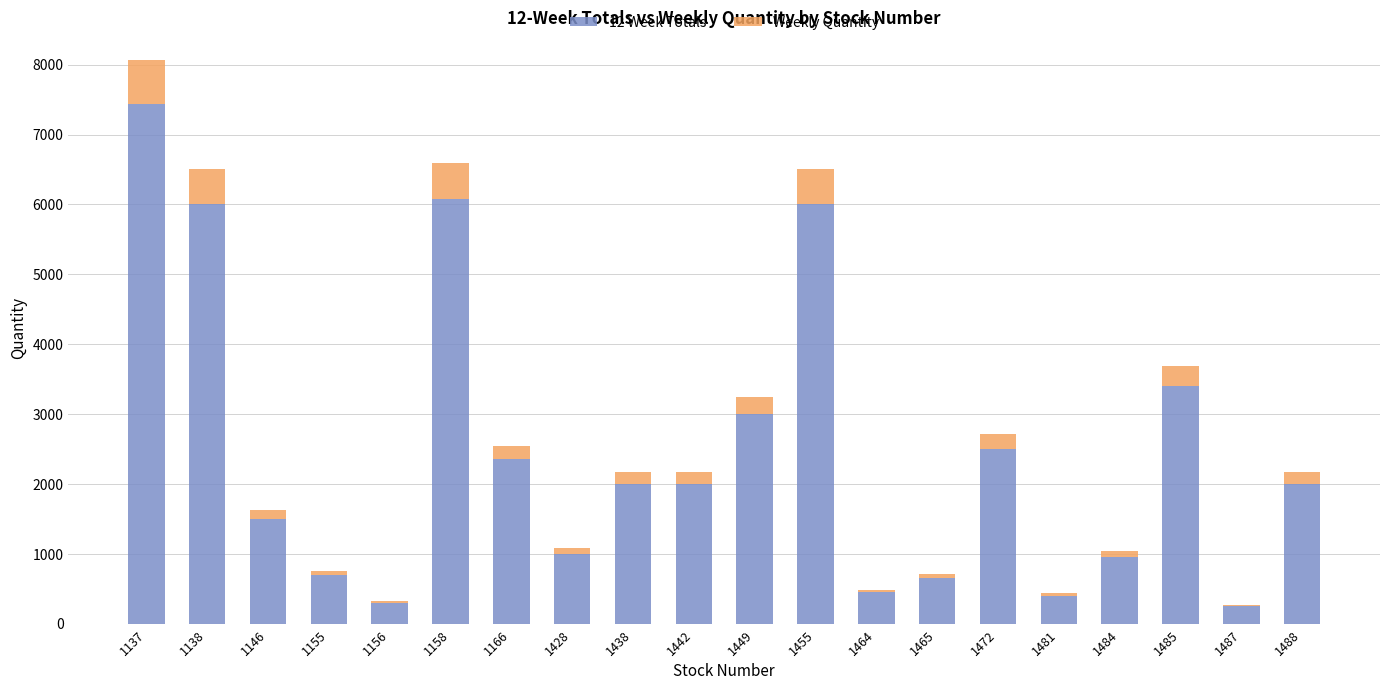

At which category is the sum across all series the highest?

1137